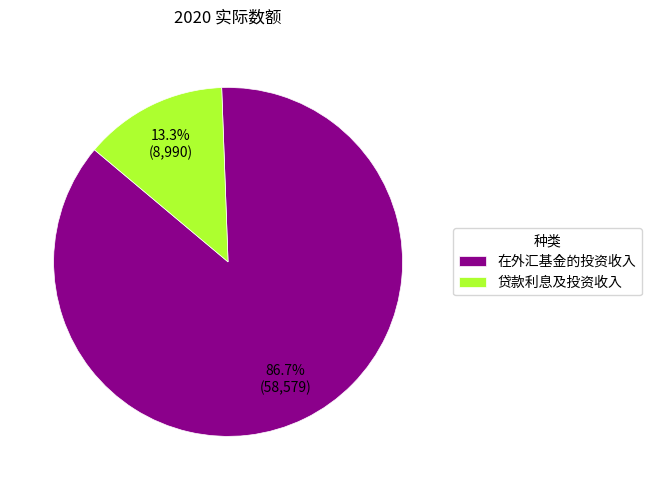

Count the number of slices in the pie.

2